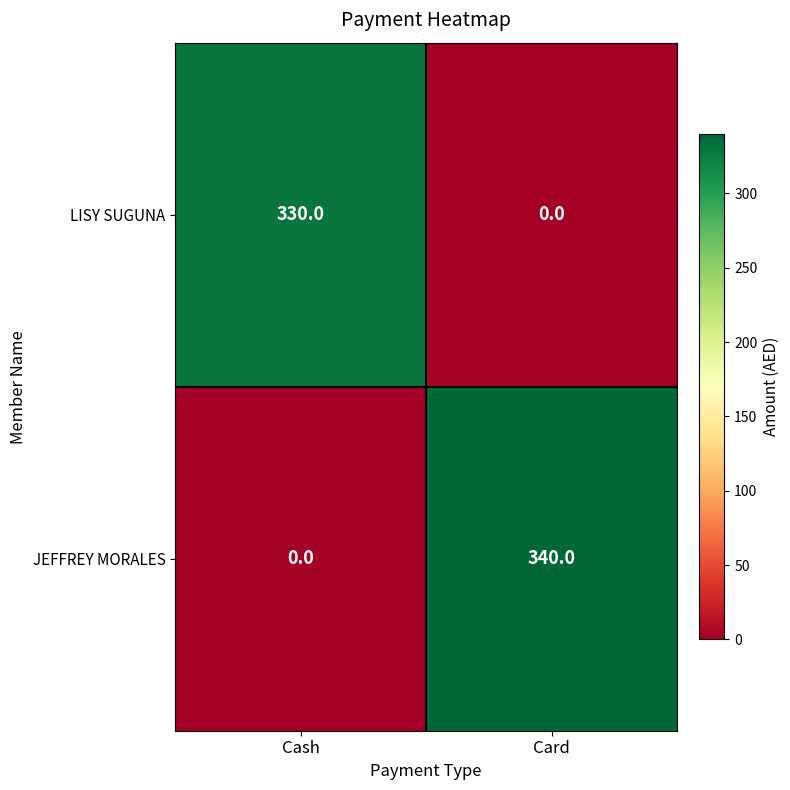

List the series in order of their peak value, highest first.

JEFFREY MORALES, LISY SUGUNA